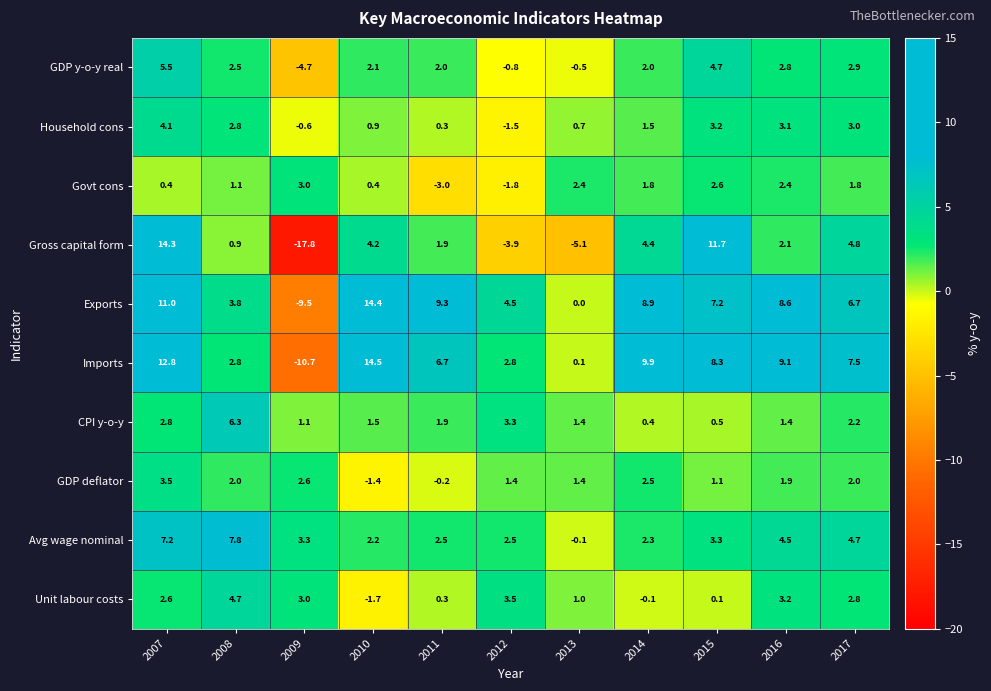

Which series changed the most between 2009 and 2013?

Gross capital form